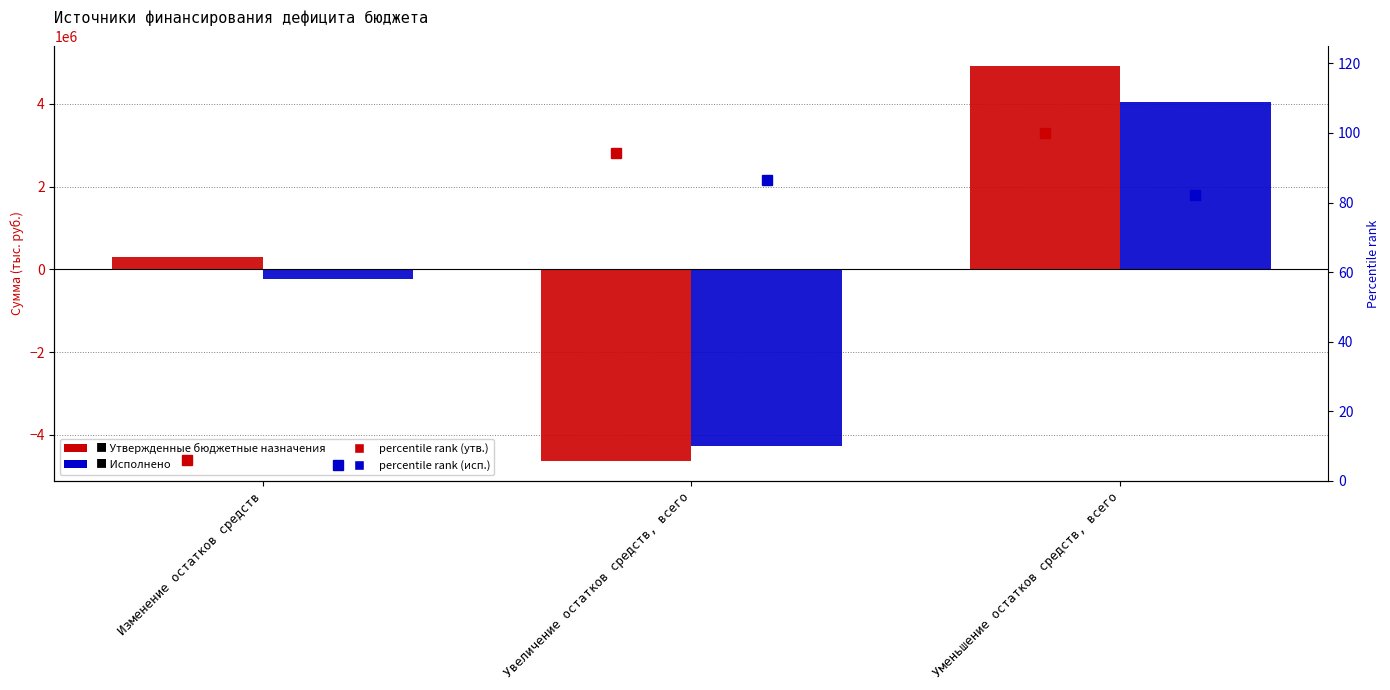

What is the label of the 3rd bar from the left?

Уменьшение остатков средств, всего